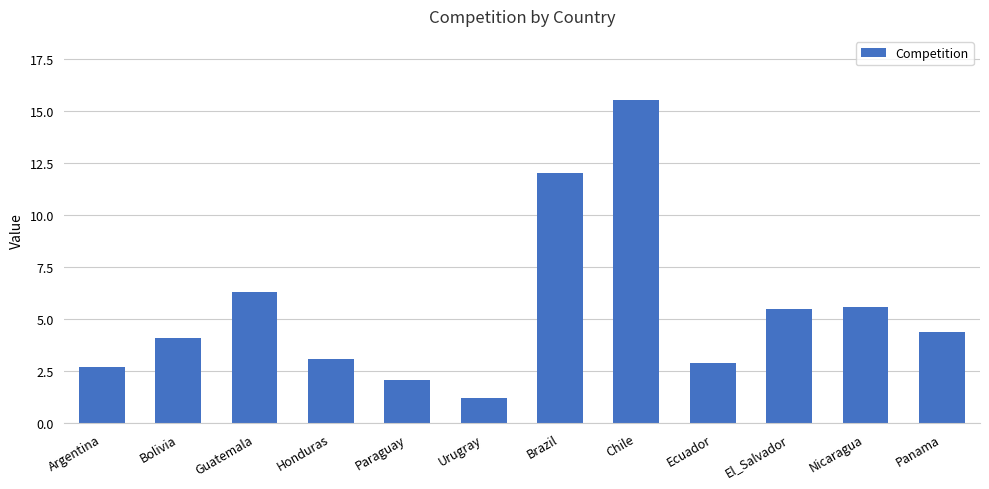

What is the sum of the values at Panama and Ecuador?

7.3